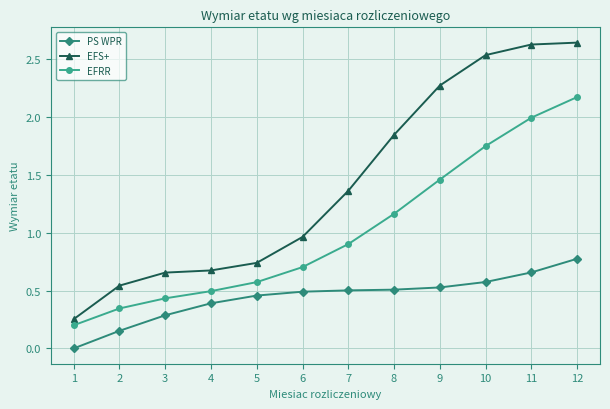

Which series changed the most between 2 and 10?

EFS+